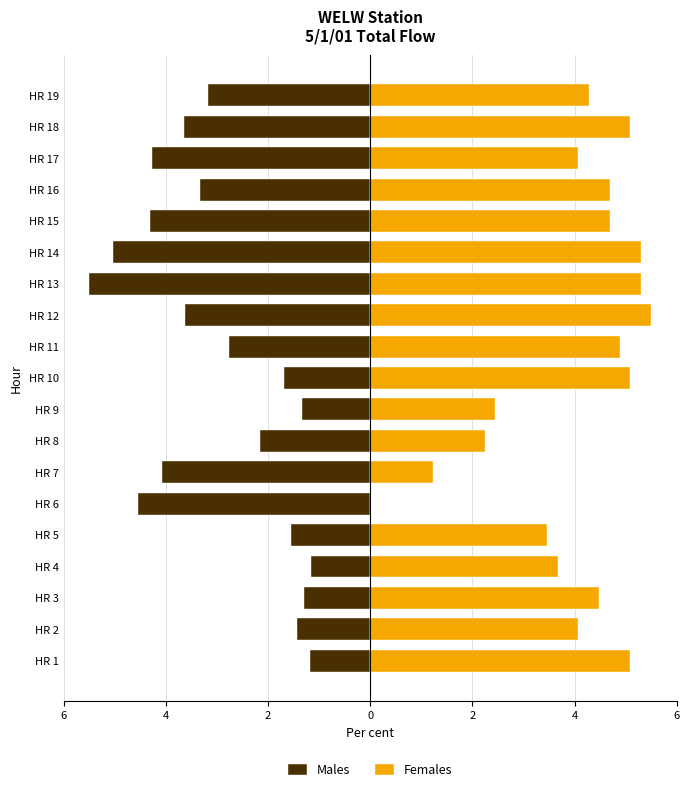

Which series has the largest total across all categories?

Females